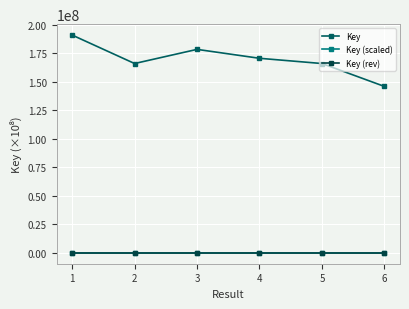

What is the average value of the Key (rev) series?

10.4